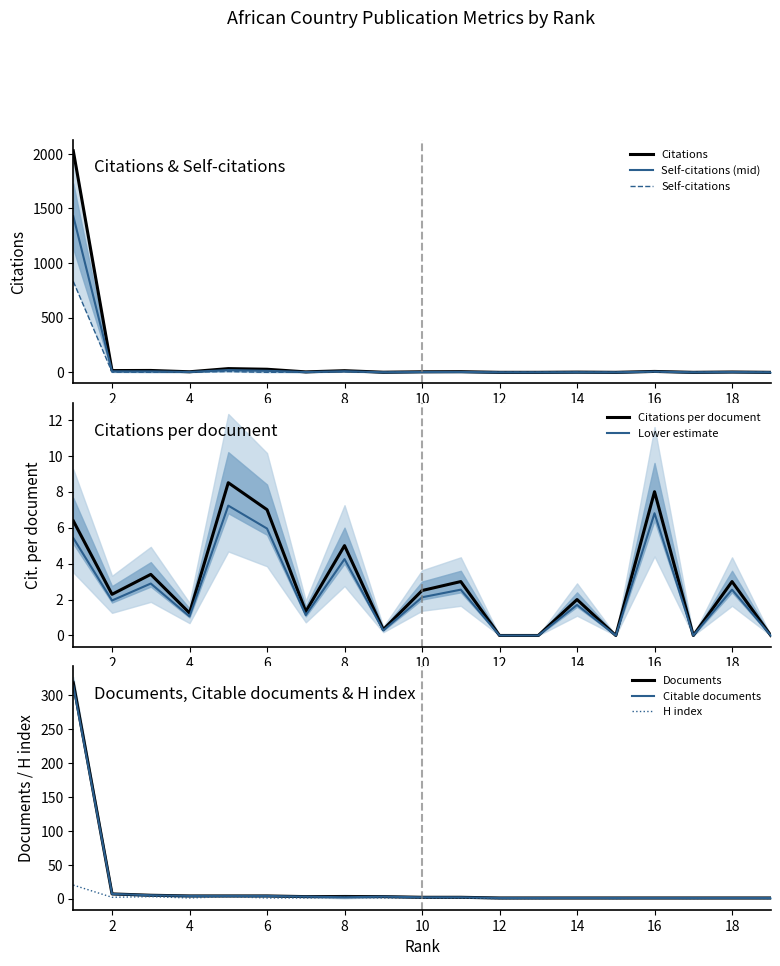

What is the difference between the maximum and second lowest values in the Citable documents series?

313